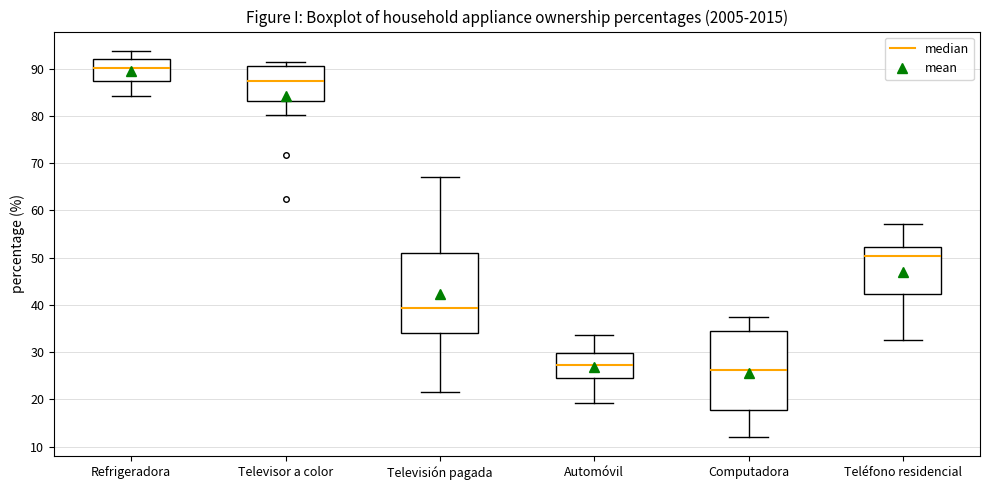

Reading left to right, read every box against the y-axis: the position of its median line, the range the box covers, and the ends of its whiskers. The values are not printed on the chart, so give them approximately, as read against the axis.

Refrigeradora: median 90, box 87 to 92, whiskers 84 to 94
Televisor a color: median 87, box 83 to 90, whiskers 80 to 91
Televisión pagada: median 39, box 34 to 51, whiskers 22 to 67
Automóvil: median 27, box 25 to 30, whiskers 19 to 34
Computadora: median 26, box 18 to 34, whiskers 12 to 37
Teléfono residencial: median 50, box 42 to 52, whiskers 33 to 57